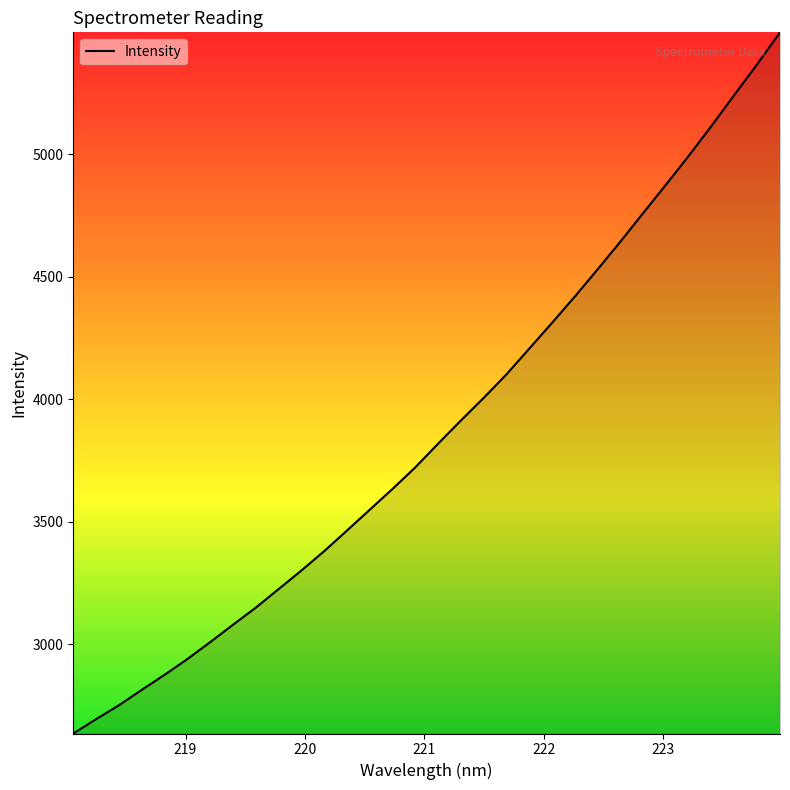

Does the chart display data point markers on the line(s)?

No